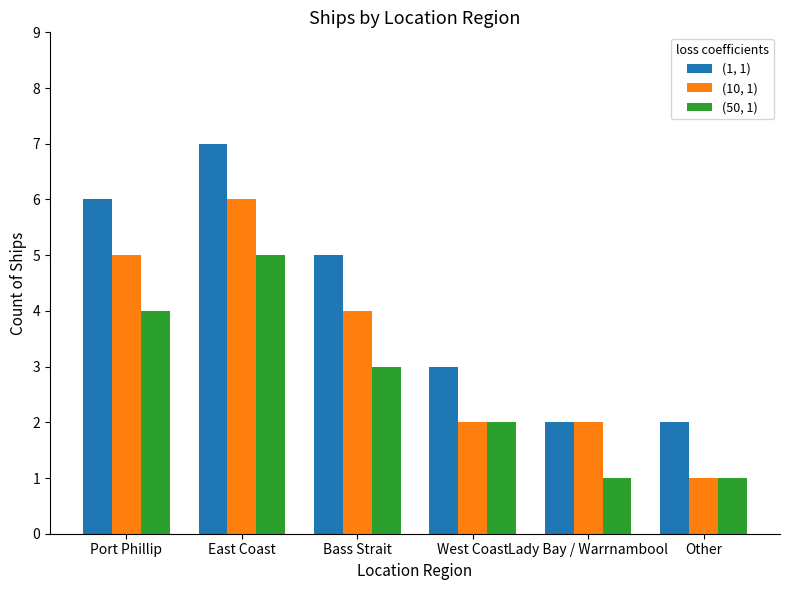

Where does the (1, 1) series first go above 5?

Port Phillip